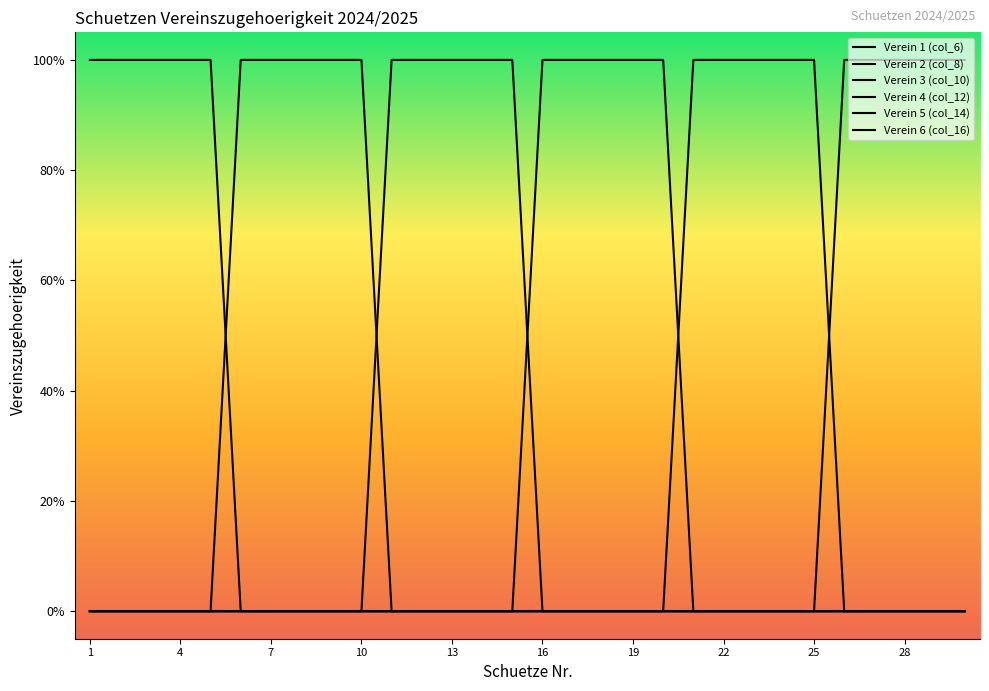

What is the sum of all Verein 1 (col_6) values?

5